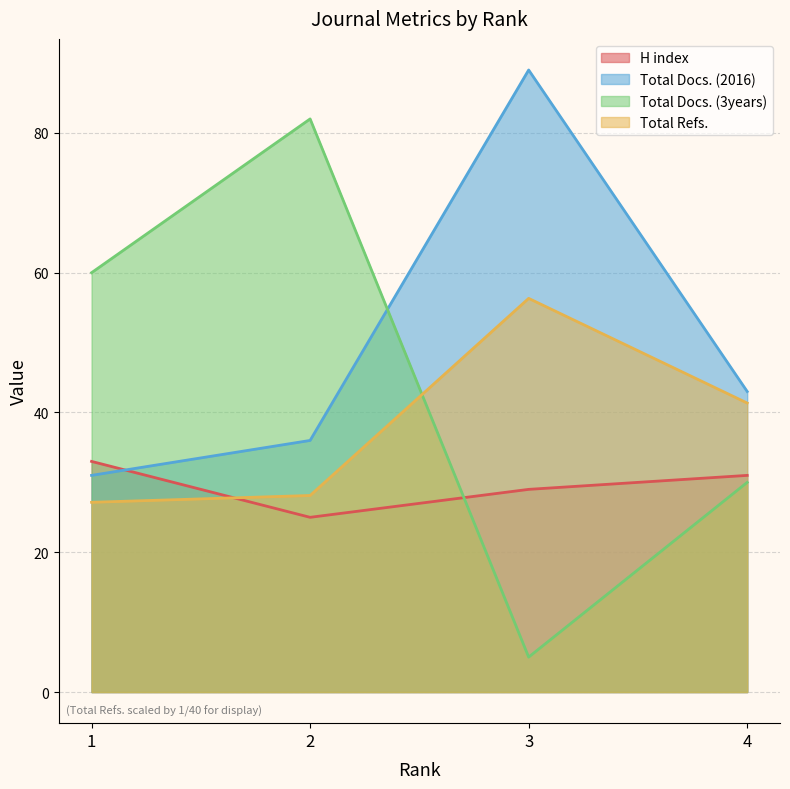

Which category has the highest value across all series?

3